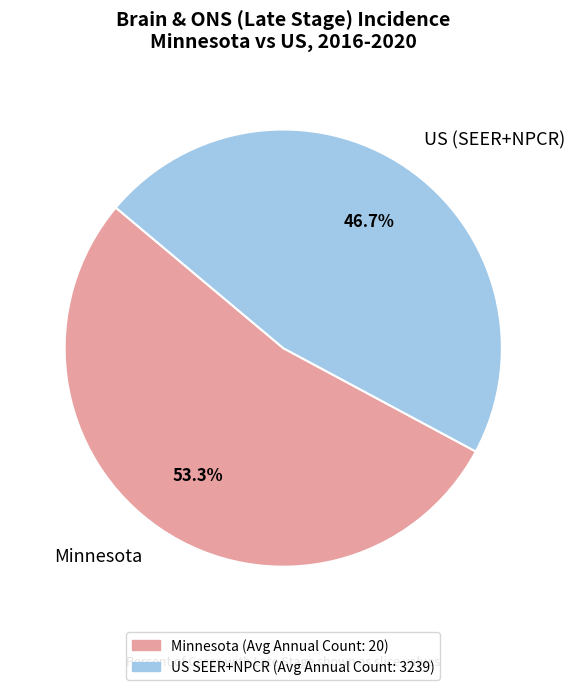

Does any single category account for the majority?

Yes